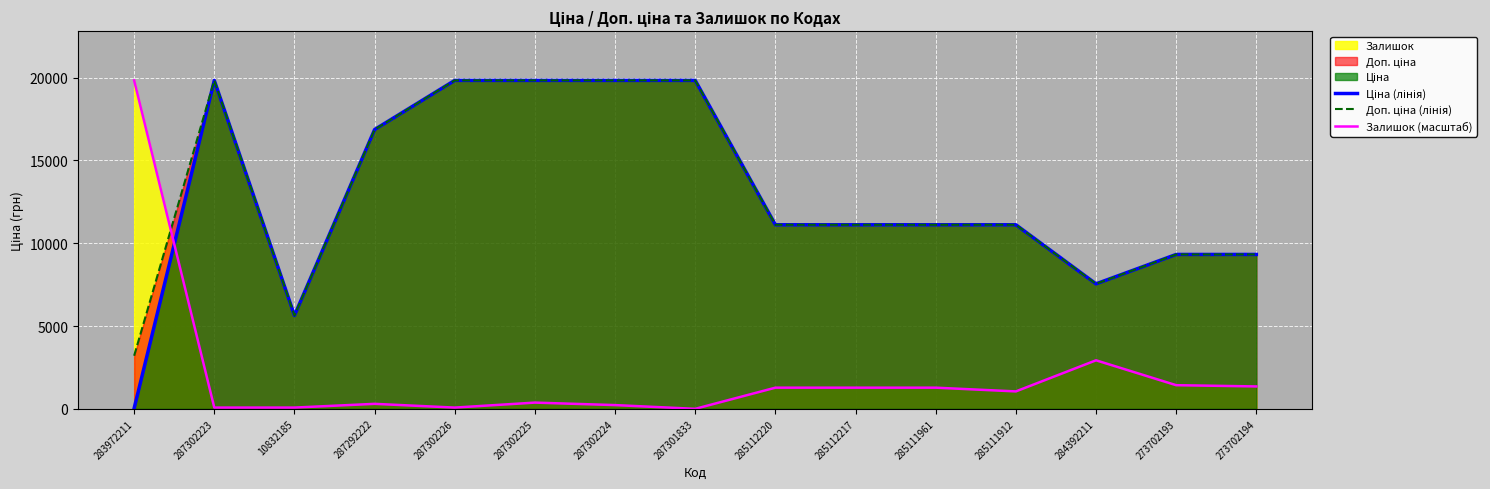

What is the difference between the Залишок (масштаб) values at 283972211 and 285111912?

18779.4